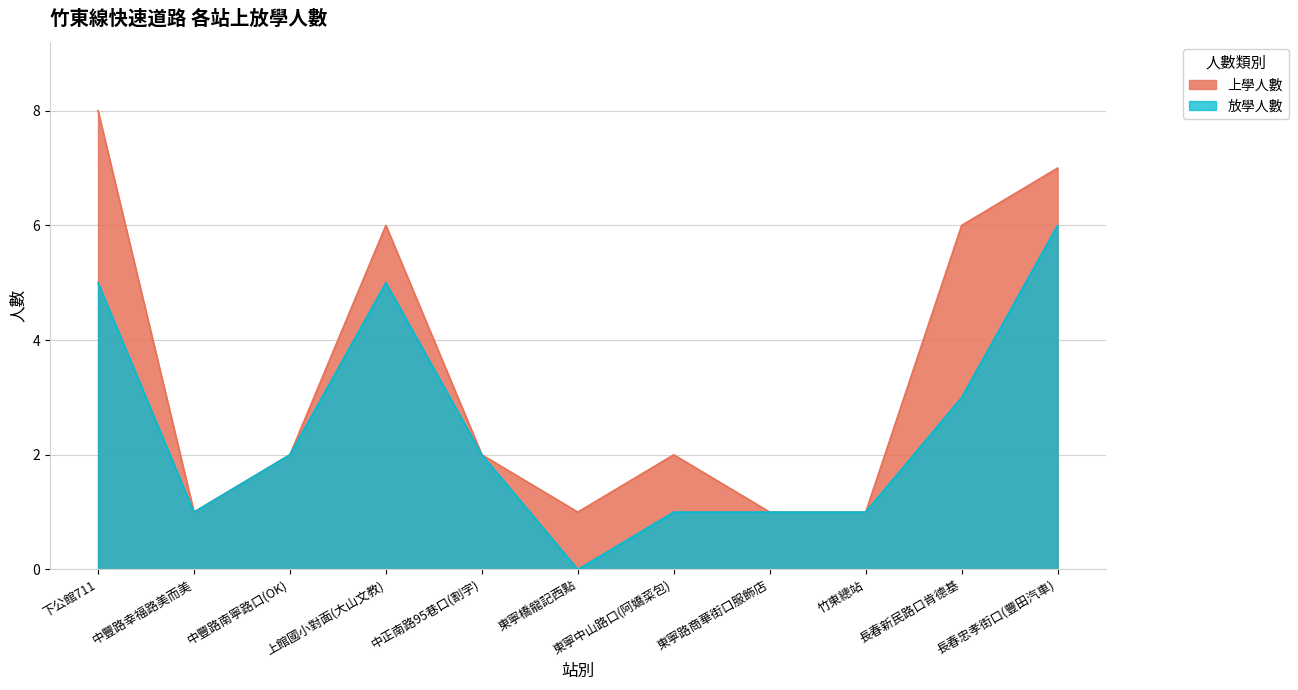

Reading right to left, extract all data points from this chart.

上學人數: 長春忠孝街口(豐田汽車)=7	長春新民路口肯德基=6	竹東總站=1	東寧路商華街口服飾店=1	東寧中山路口(阿嬌菜包)=2	東寧橋龍記西點=1	中正南路95巷口(割字)=2	上館國小對面(大山文教)=6	中豐路南寧路口(OK)=2	中豐路幸福路美而美=1	下公館711=8
放學人數: 長春忠孝街口(豐田汽車)=6	長春新民路口肯德基=3	竹東總站=1	東寧路商華街口服飾店=1	東寧中山路口(阿嬌菜包)=1	東寧橋龍記西點=0	中正南路95巷口(割字)=2	上館國小對面(大山文教)=5	中豐路南寧路口(OK)=2	中豐路幸福路美而美=1	下公館711=5